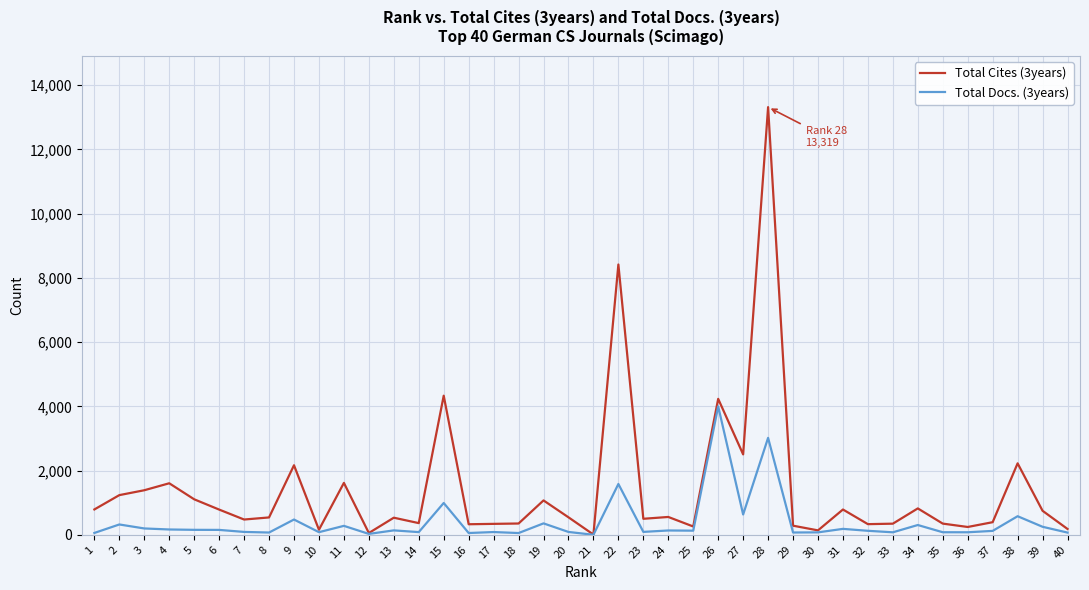

What is the maximum value shown in the chart?

13319